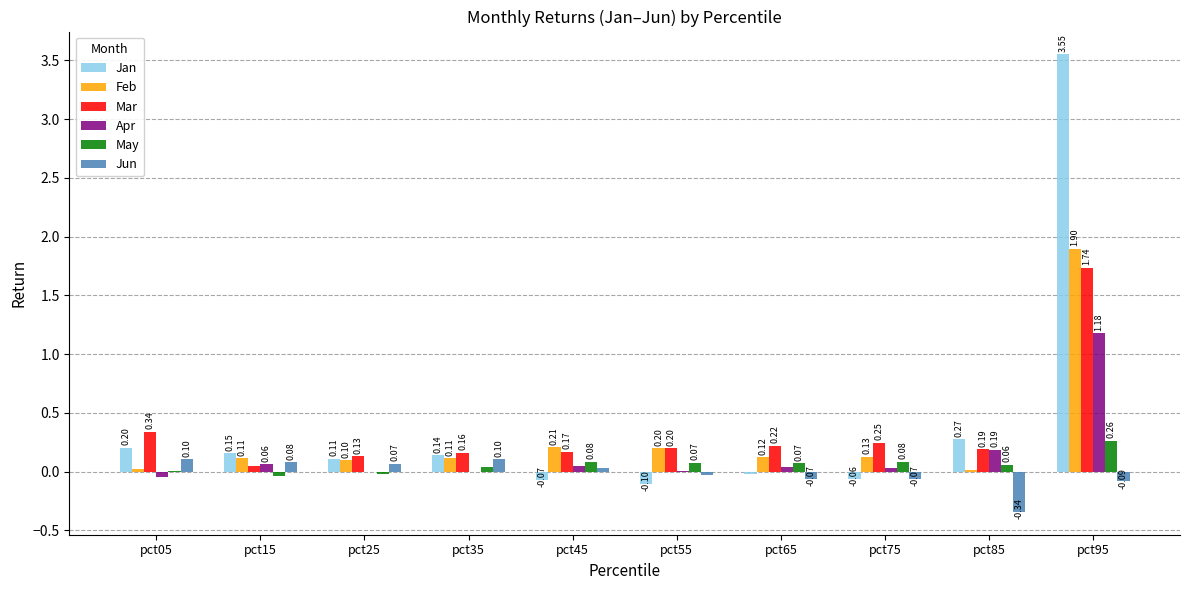

What is the total value across all series at pct05?

0.6